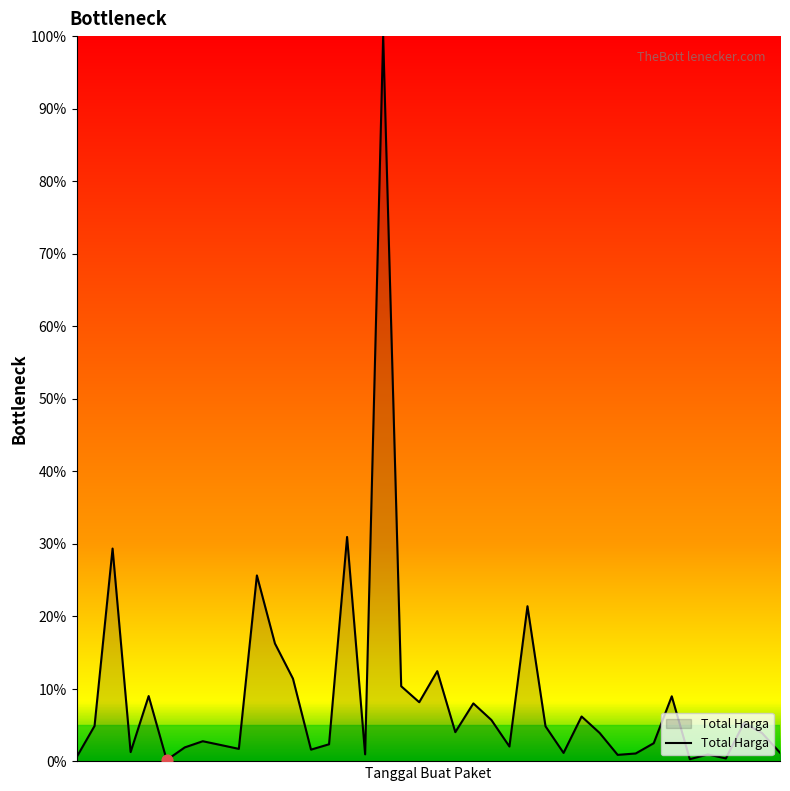

What is the maximum value shown in the chart?

100.0